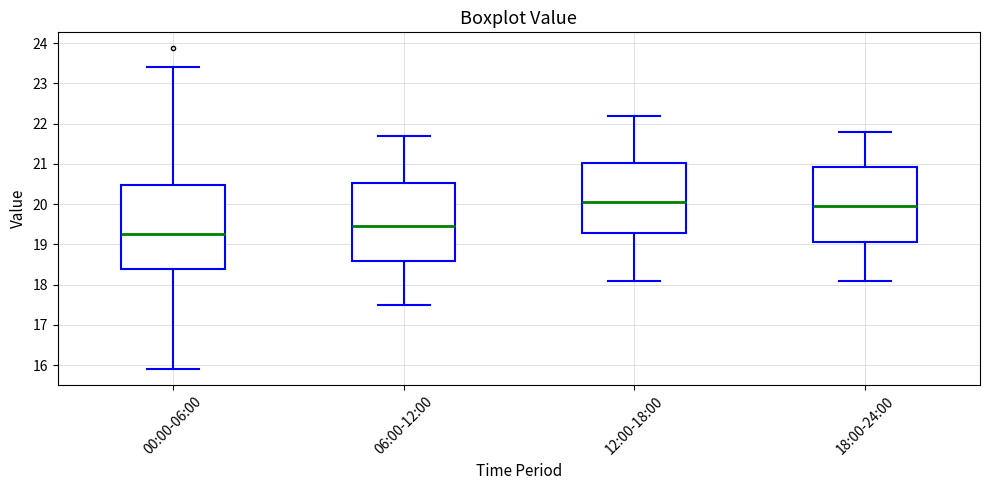

Where does the upper whisker of the box for 18:00-24:00 end on the y-axis? The values are not printed on the chart, so give them approximately, as read against the axis.

21.8